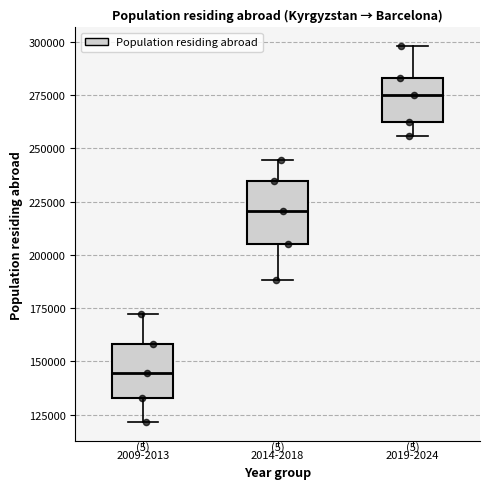

Reading left to right, read every box against the y-axis: the position of its median line, the range the box covers, and the ends of its whiskers. The values are not printed on the chart, so give them approximately, as read against the axis.

2009-2013: median 145000, box 135000 to 160000, whiskers 120000 to 170000
2014-2018: median 220000, box 205000 to 235000, whiskers 190000 to 245000
2019-2024: median 275000, box 260000 to 285000, whiskers 255000 to 300000